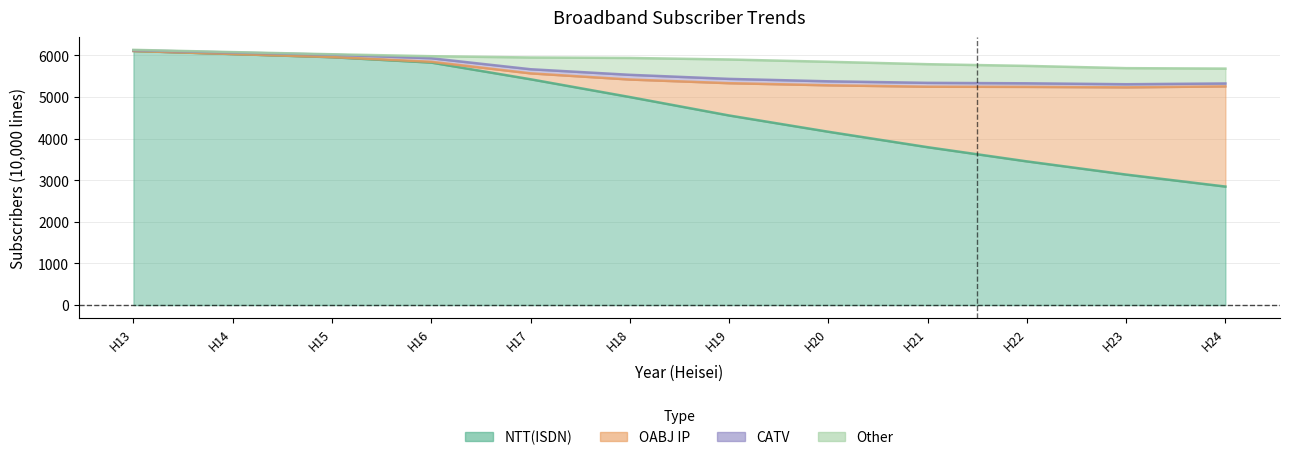

Where does the OABJ_IP series first go above 776?

20